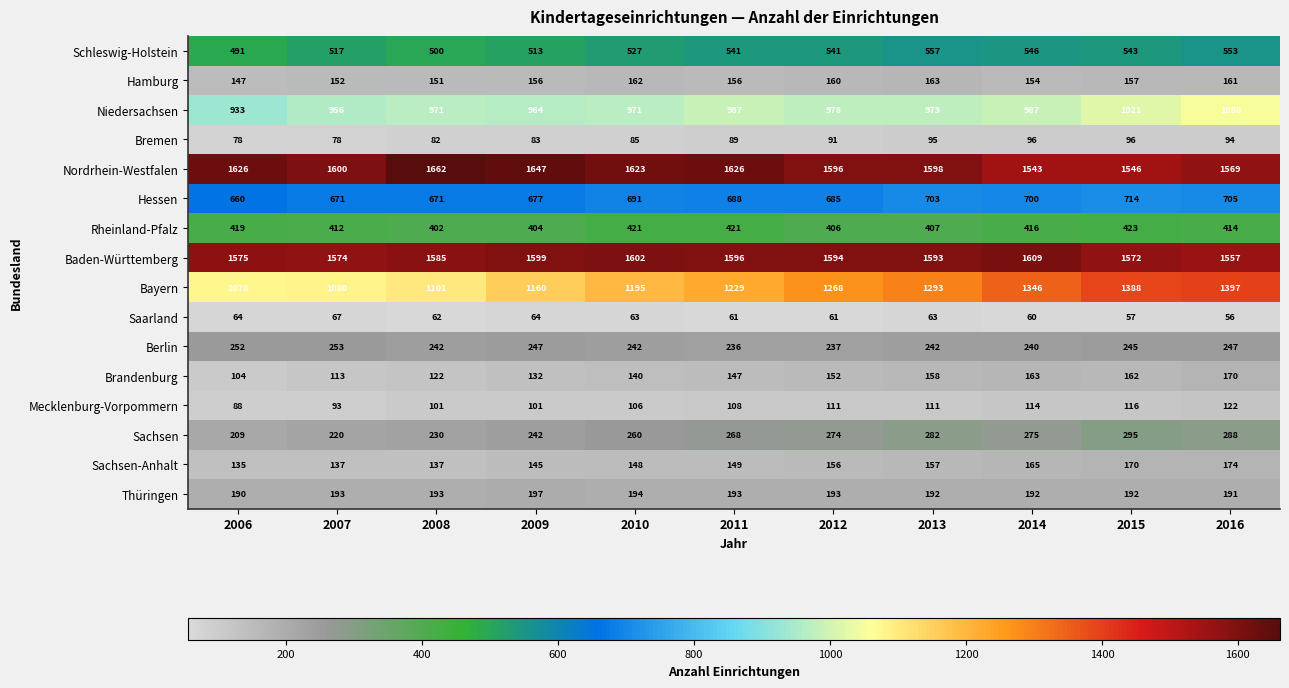

True or false: Berlin has a value of 67 at 2014.

False